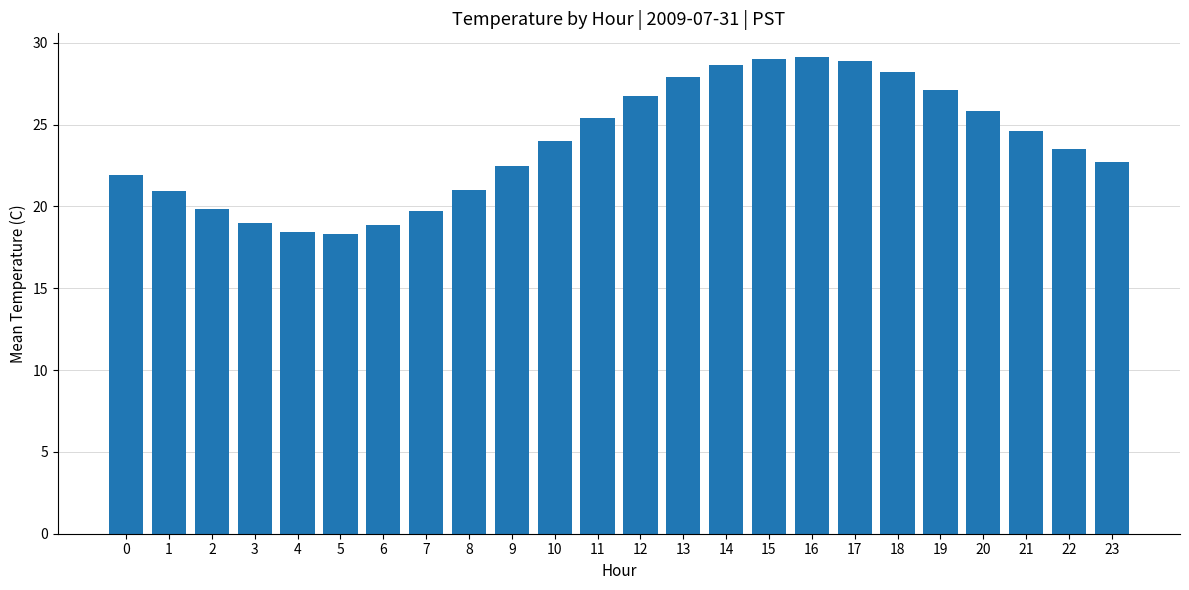

What is the ratio of the value at 7 to the value at 1?

0.9